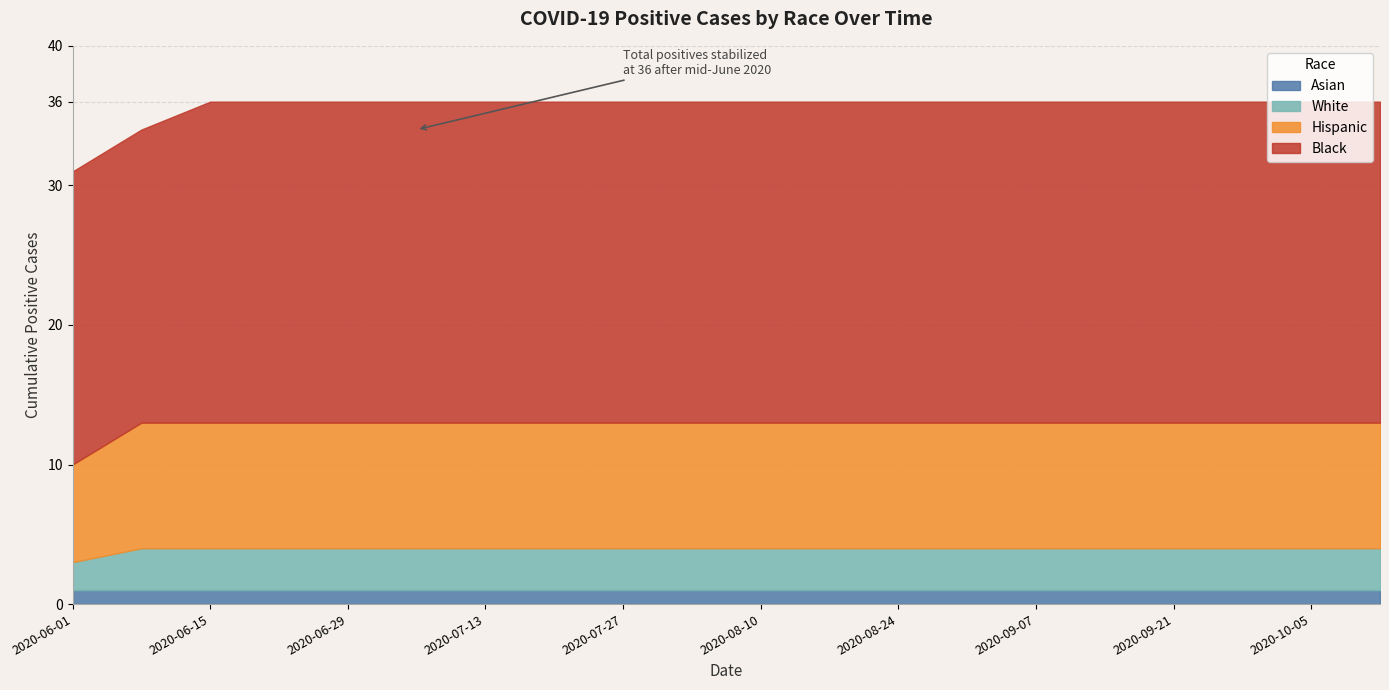

List the labels in order of Hispanic value, largest first.

2020-06-08, 2020-06-15, 2020-06-22, 2020-06-29, 2020-07-06, 2020-07-13, 2020-07-20, 2020-07-27, 2020-08-03, 2020-08-10, 2020-08-17, 2020-08-24, 2020-08-31, 2020-09-07, 2020-09-14, 2020-09-21, 2020-09-28, 2020-10-05, 2020-10-15, 2020-06-01